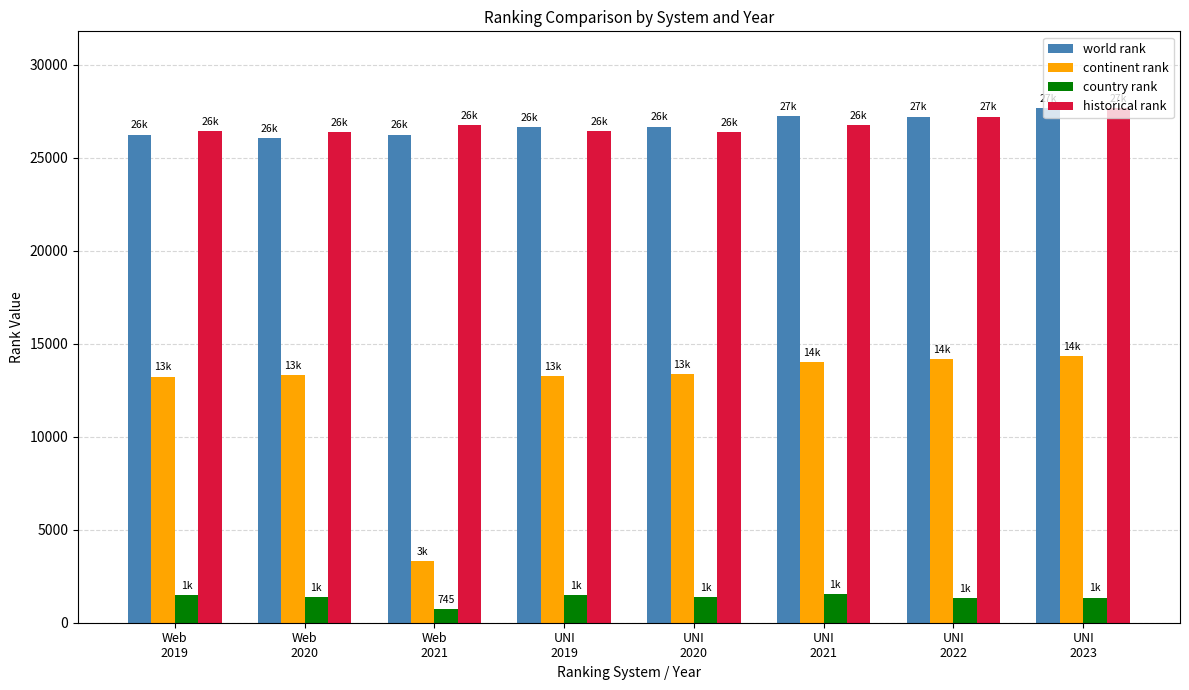

What position from the right is Web
2021?

6